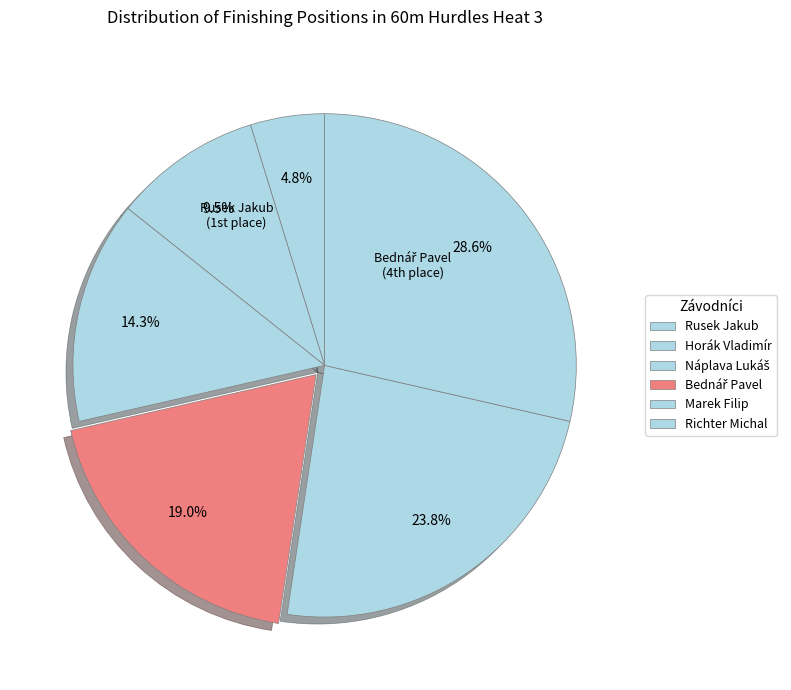

Count the number of slices in the pie.

6